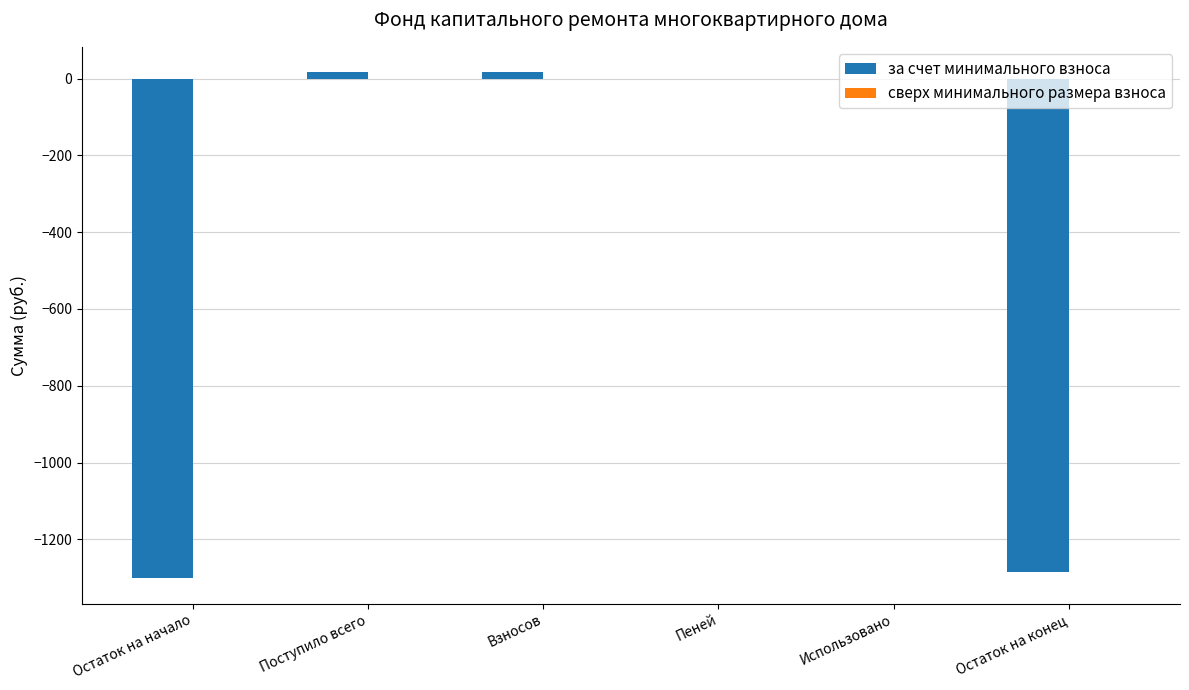

Are the bars horizontal?

No